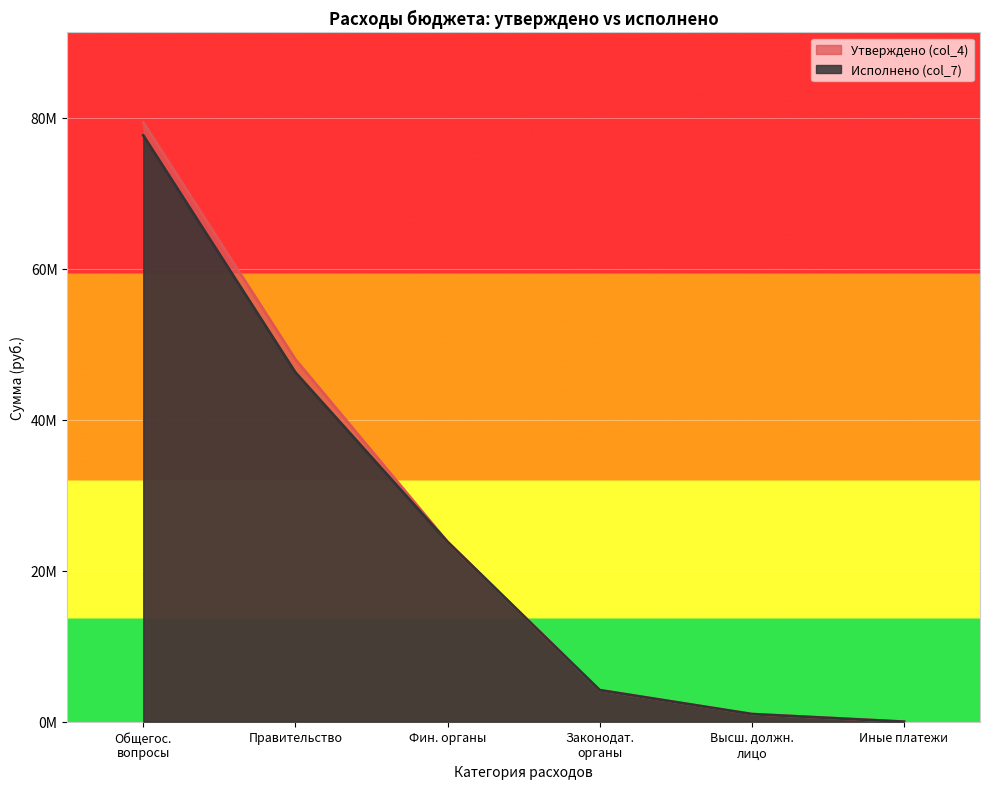

What is the sum of all Утверждено (col_4) values?

156342171.2